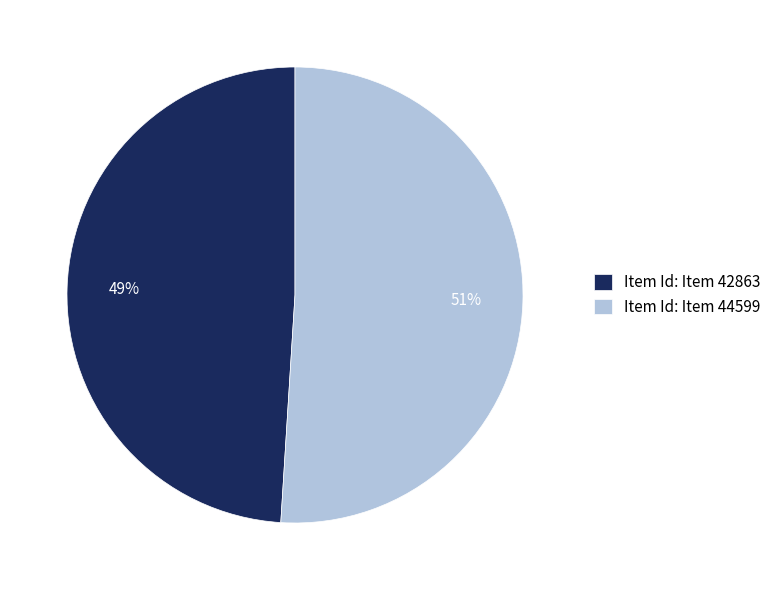

Which has a higher value, Item Id: Item 44599 or Item Id: Item 42863?

Item Id: Item 44599